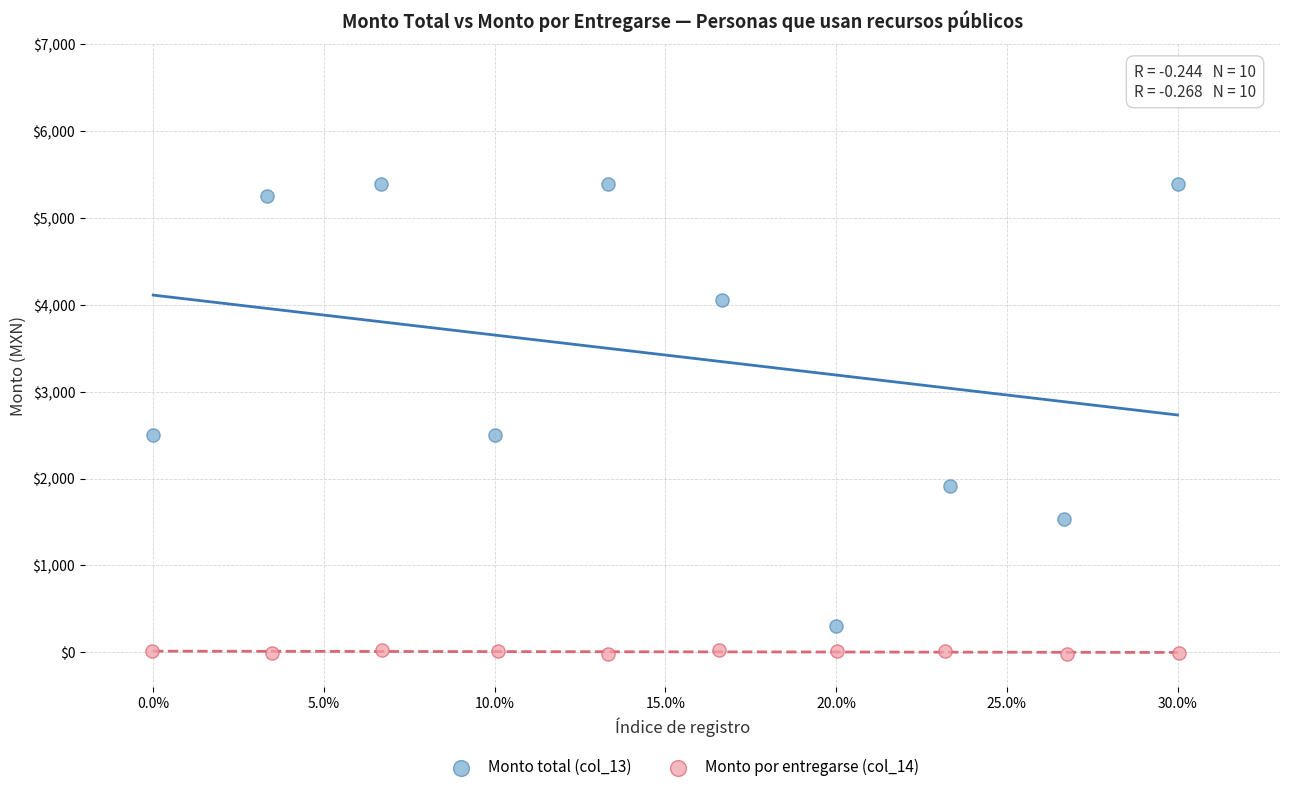

What are all the series names shown in the legend?

Monto total (col_13), Monto por entregarse (col_14)